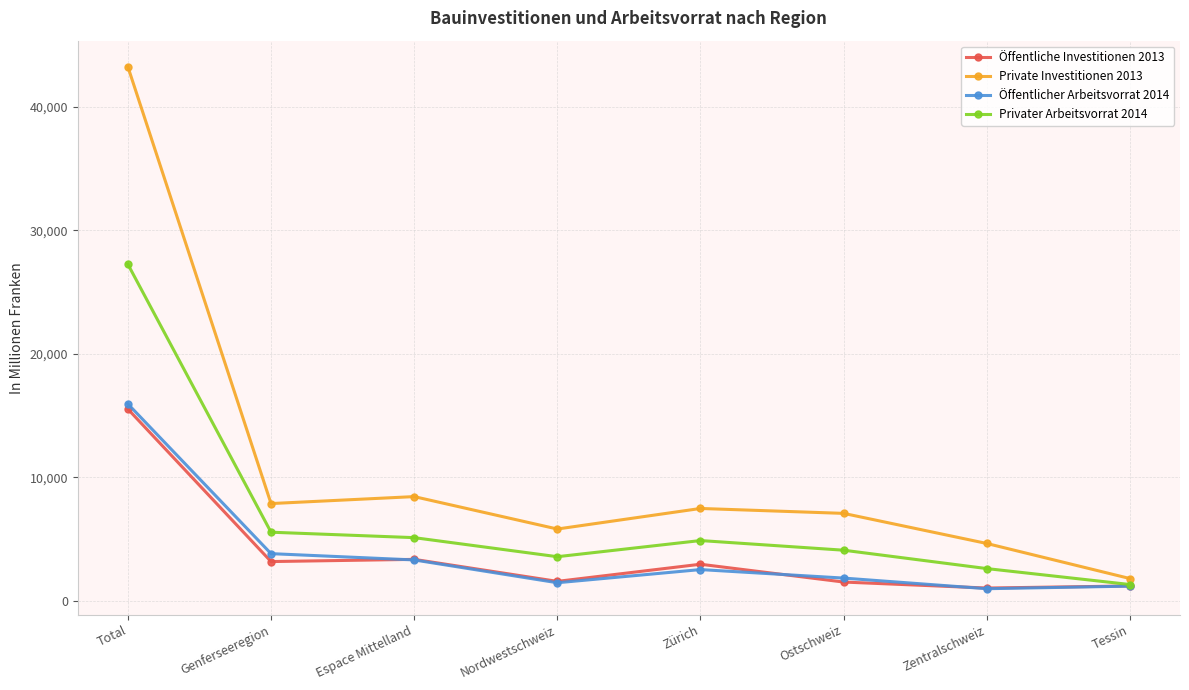

Which category has the lowest value in the Privater Arbeitsvorrat 2014 series?

Tessin